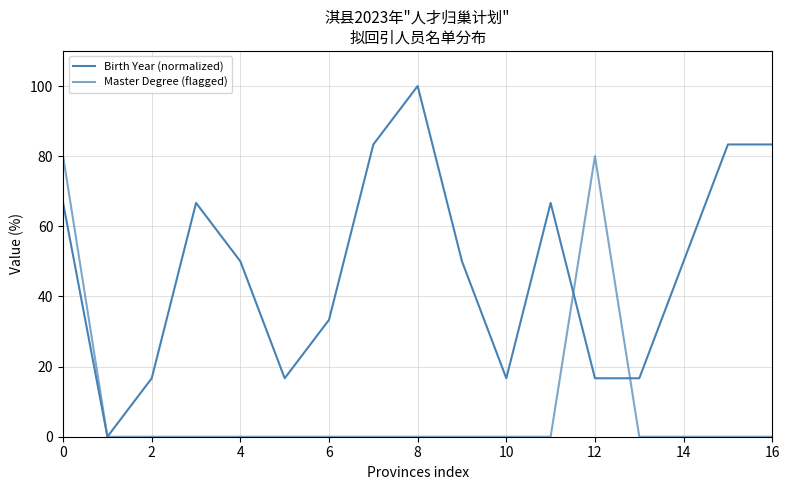

Does the chart have visible grid lines?

Yes